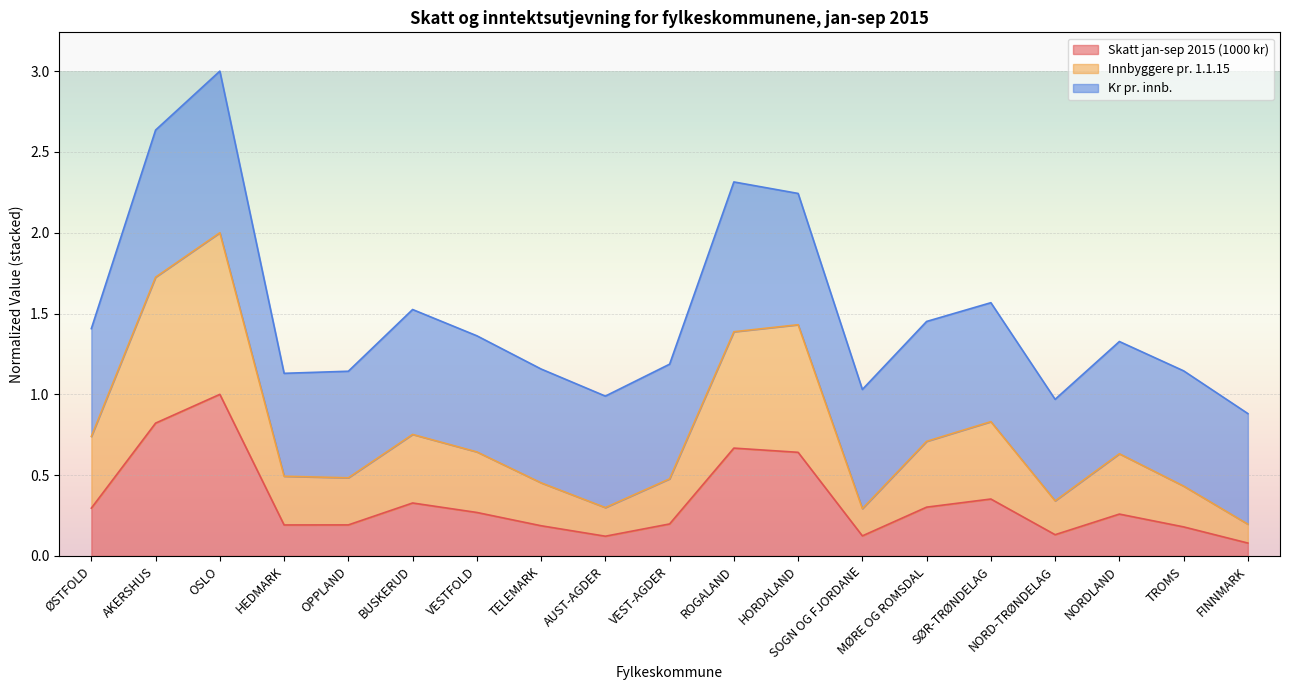

Where is the first local minimum for Skatt jan-sep 2015 (1000 kr)?

HEDMARK